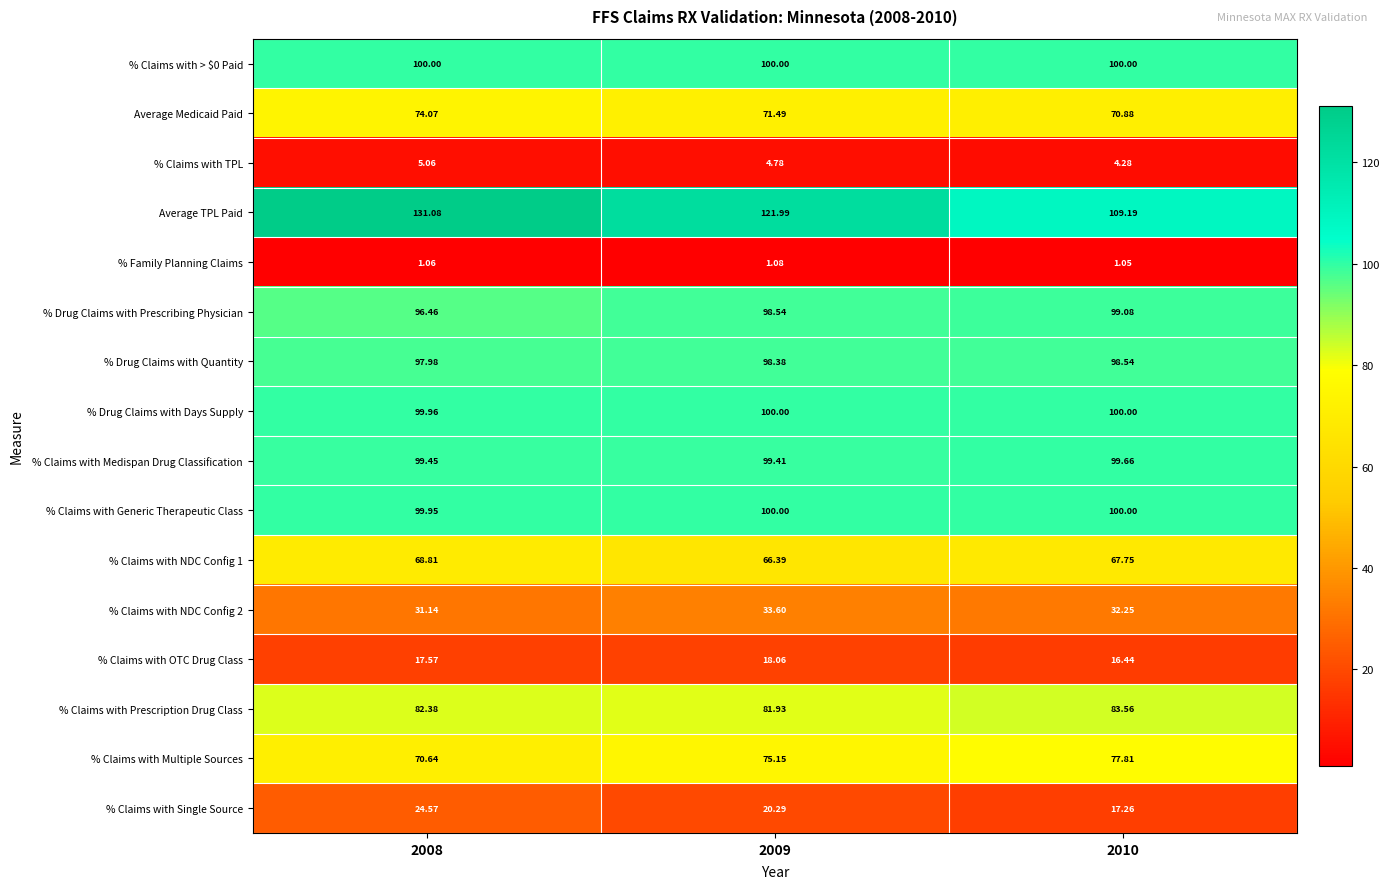

Which series has the widest spread of values?

Average TPL Paid